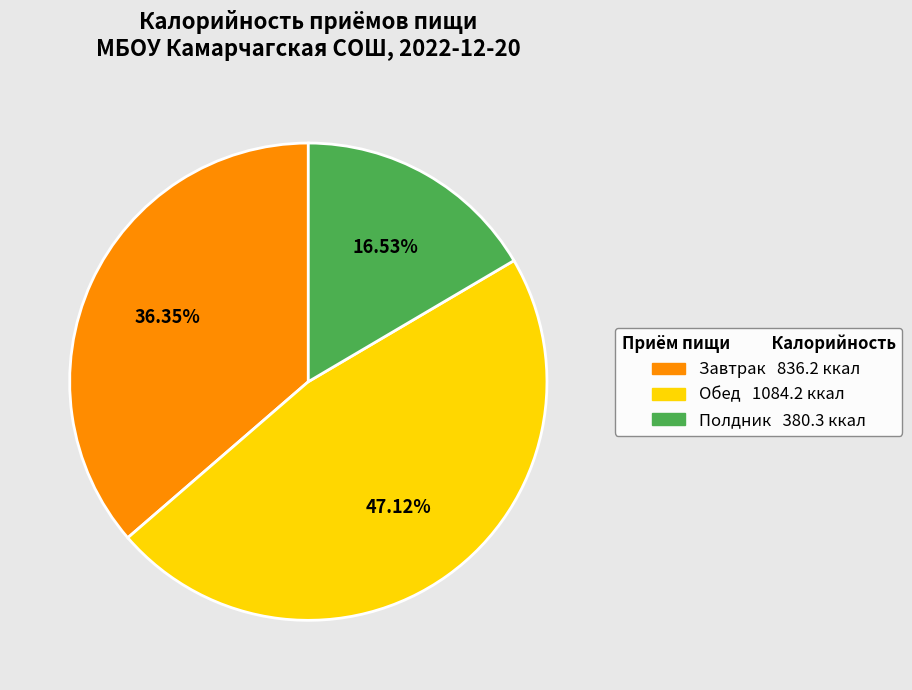

Rank the categories by value from highest to lowest.

Обед, Завтрак, Полдник